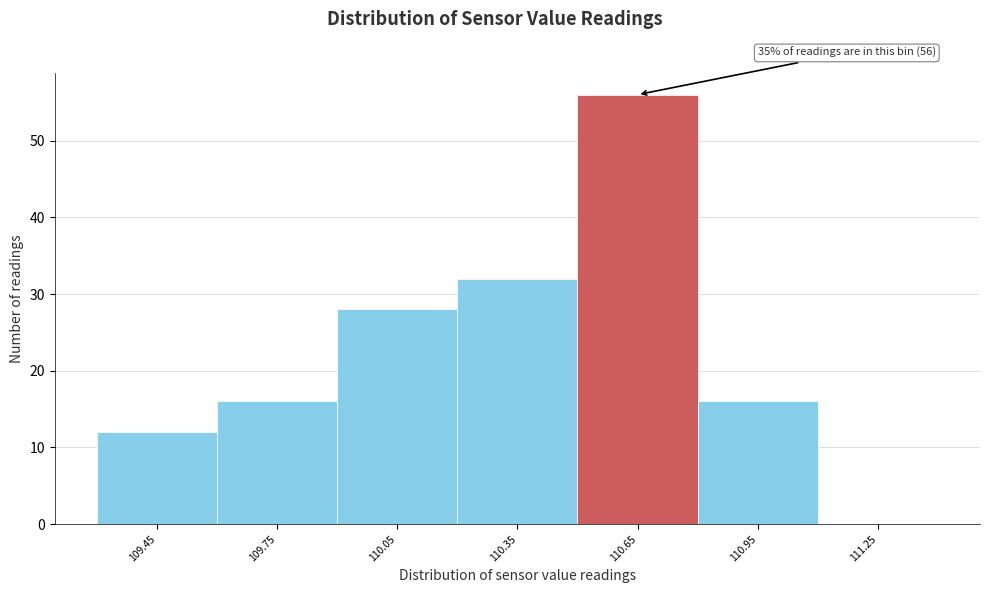

Reading right to left, what are all the values shown in this chart?

111.25=0	110.95=16	110.65=56	110.35=32	110.05=28	109.75=16	109.45=12